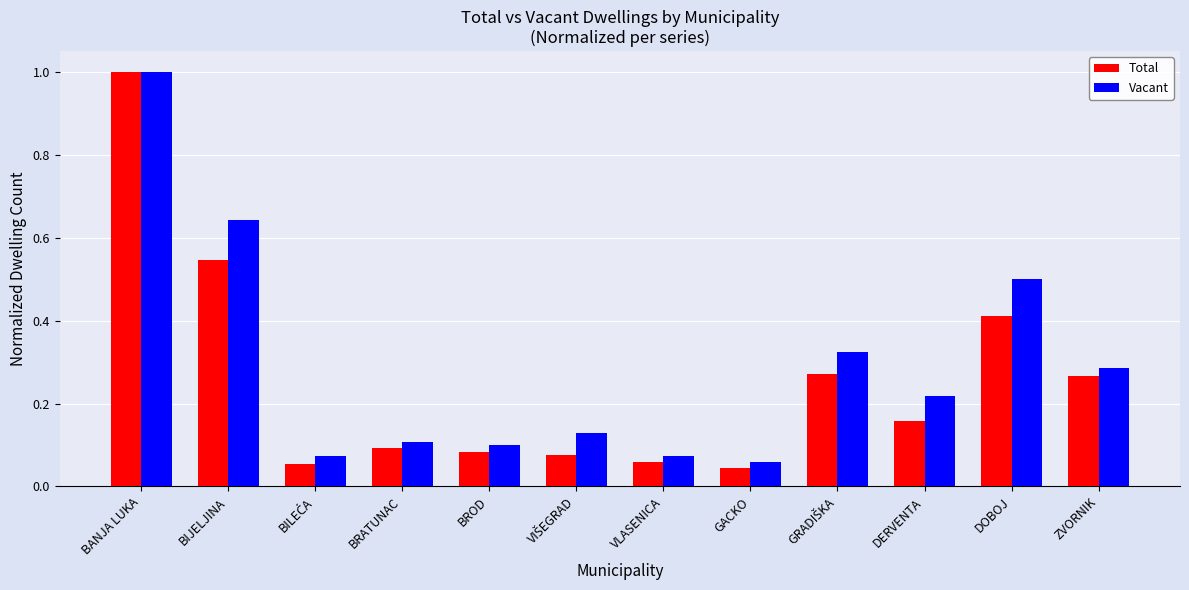

At which category is the sum across all series the highest?

BANJA LUKA